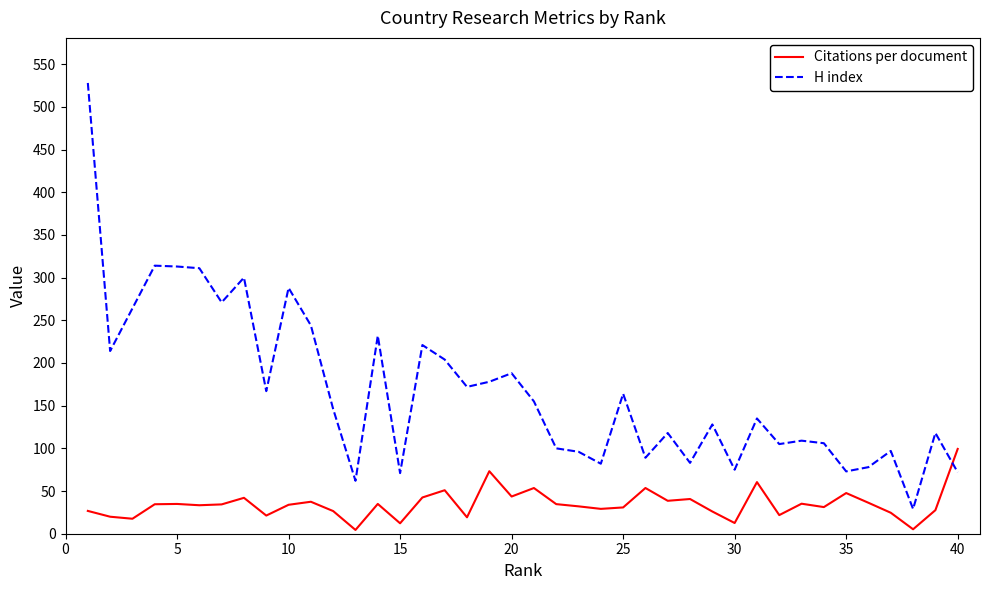

True or false: H index has more than 1 points higher than both neighbors.

True